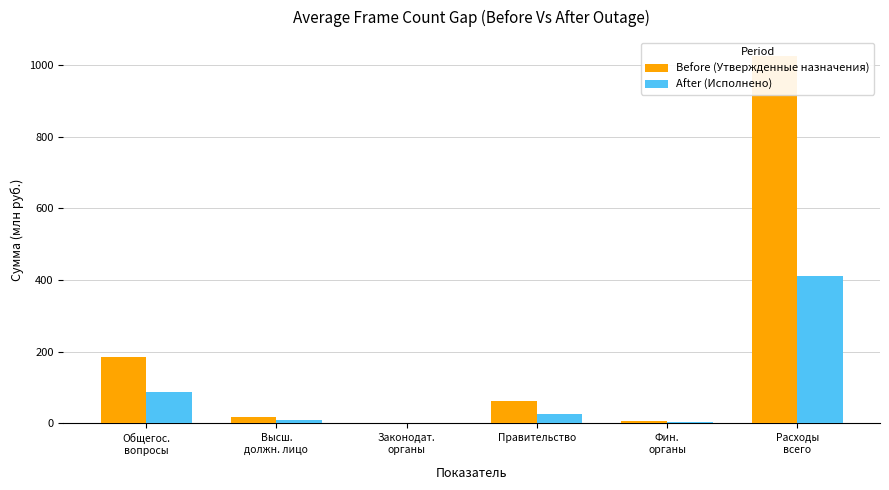

What is the difference between the Before (Утвержденные назначения) values at Законодат.
органы and Высш.
должн. лицо?

16.3